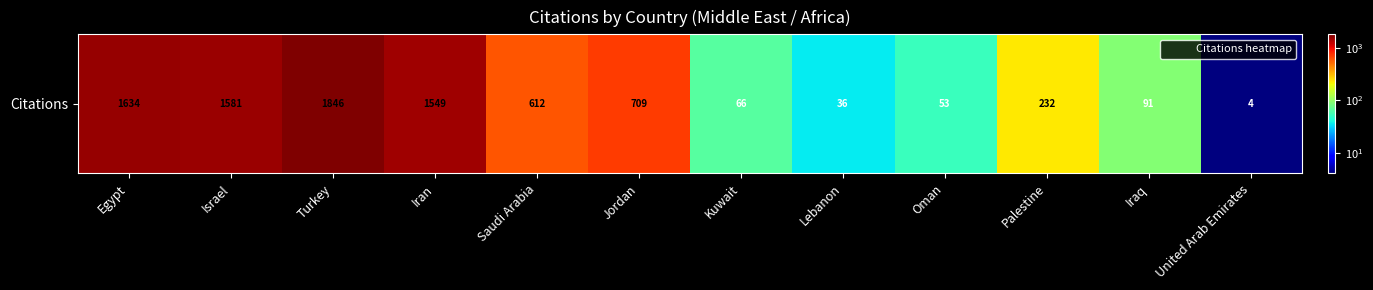

Reading left to right, what are all the values shown in this chart?

Egypt=1634	Israel=1581	Turkey=1846	Iran=1549	Saudi Arabia=612	Jordan=709	Kuwait=66	Lebanon=36	Oman=53	Palestine=232	Iraq=91	United Arab Emirates=4